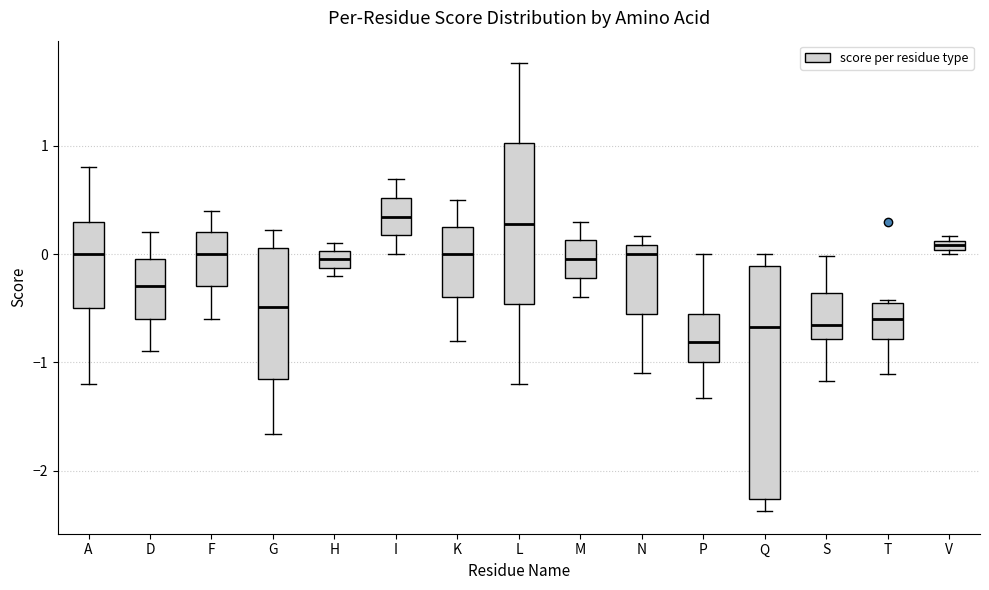

Which box is the tallest, from its lower edge to its upper edge?

Q